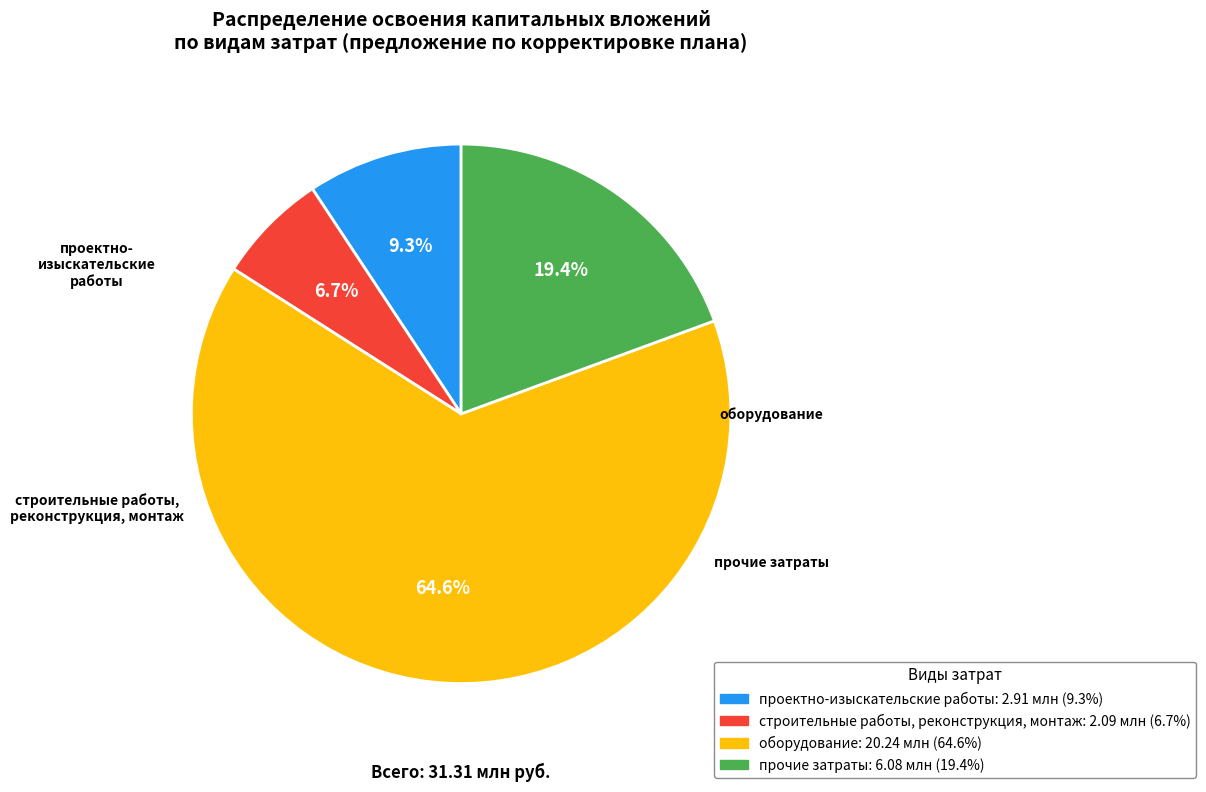

How many slices are in this pie chart?

4